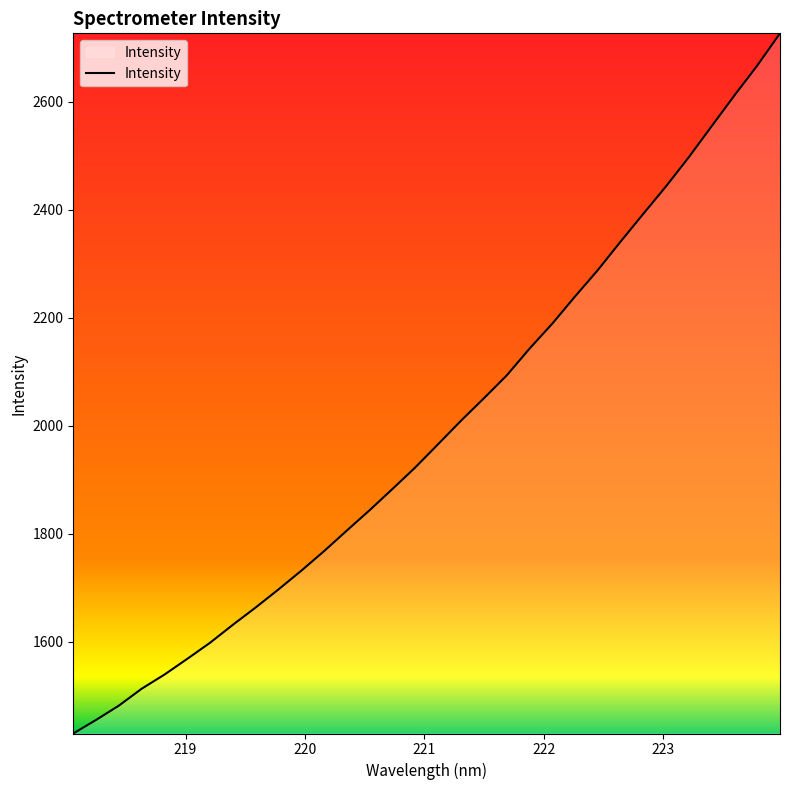

What is the greatest value displayed?

2726.7